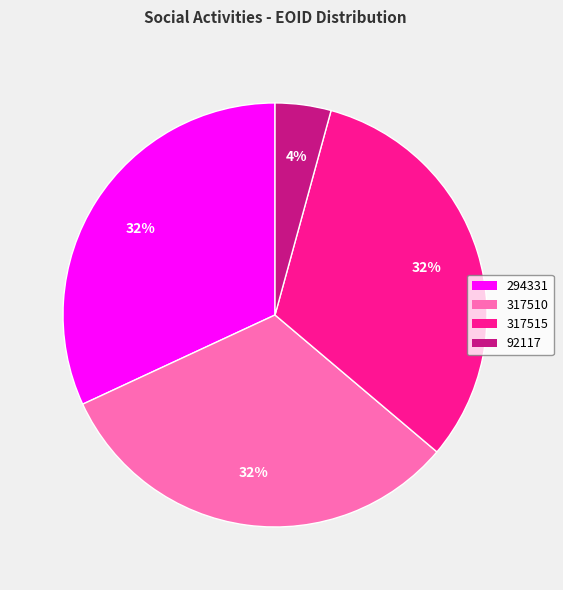

Is it true that 294331 is 26% of the pie?

False